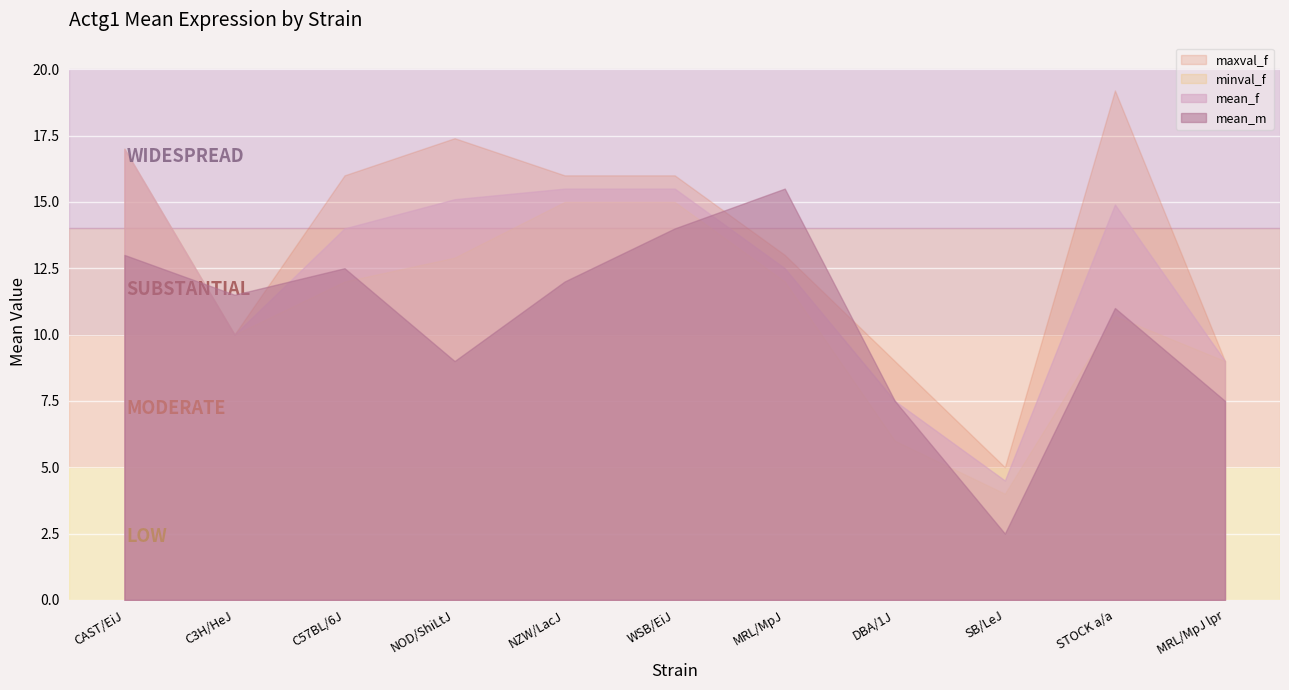

True or false: maxval_f has more than 2 points higher than both neighbors.

False